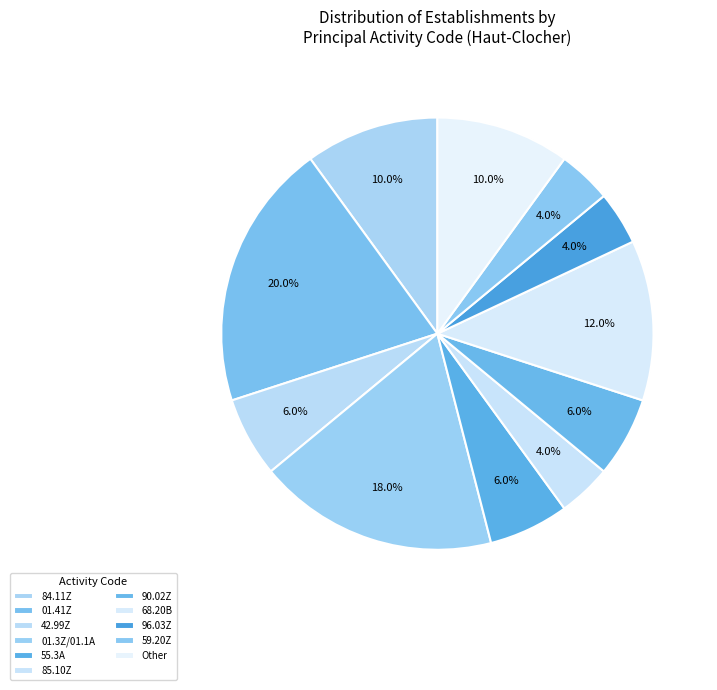

To the nearest percent, what is the difference between the largest and smallest slice percentages?

16%